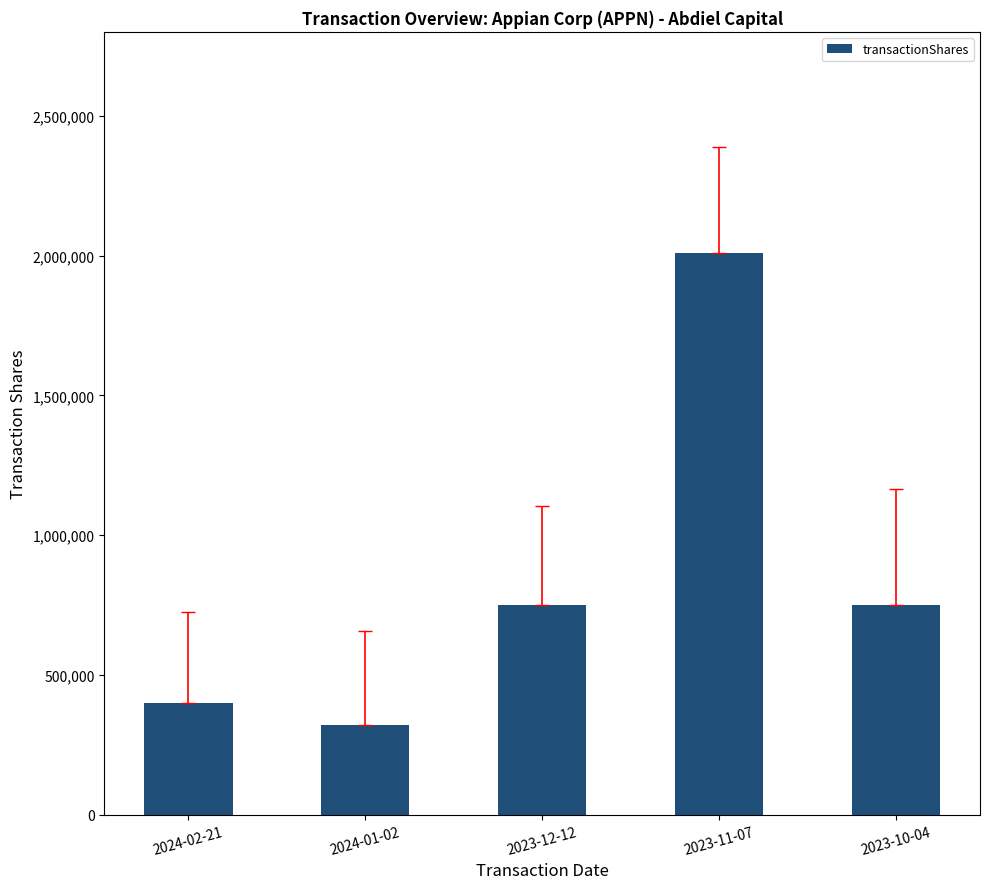

Approximately how many times larger is the value at 2023-10-04 compared to 2024-02-21?

1.9